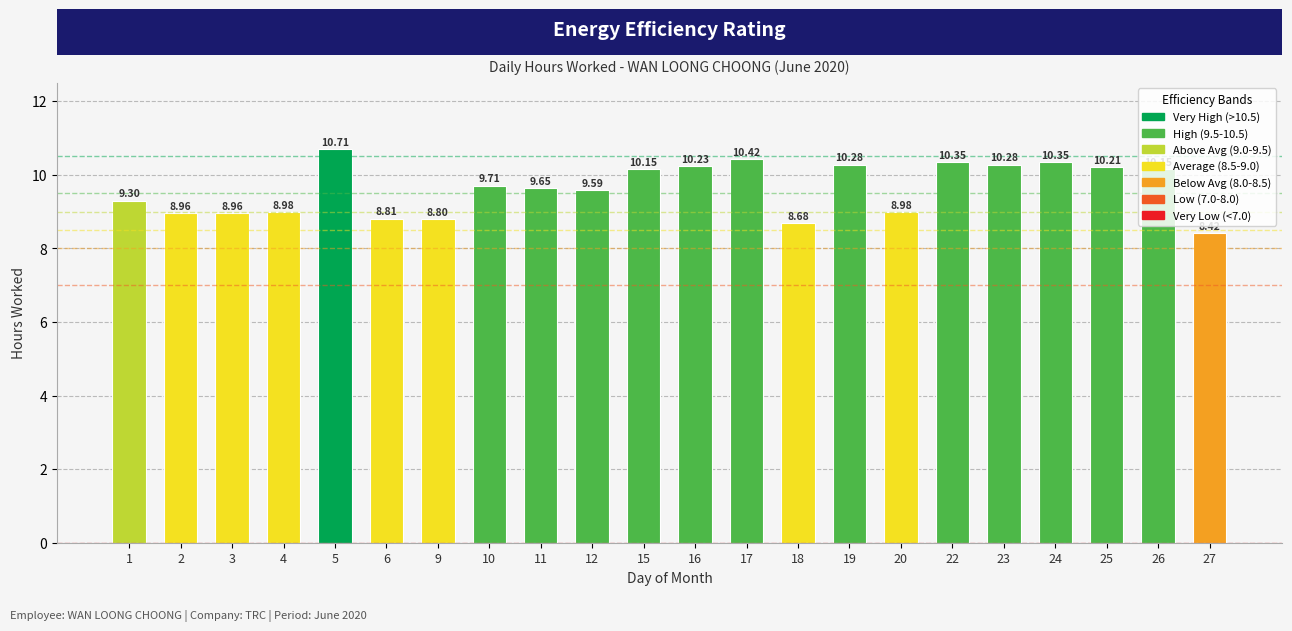

What is the sum of the values at 9 and 12?

18.4